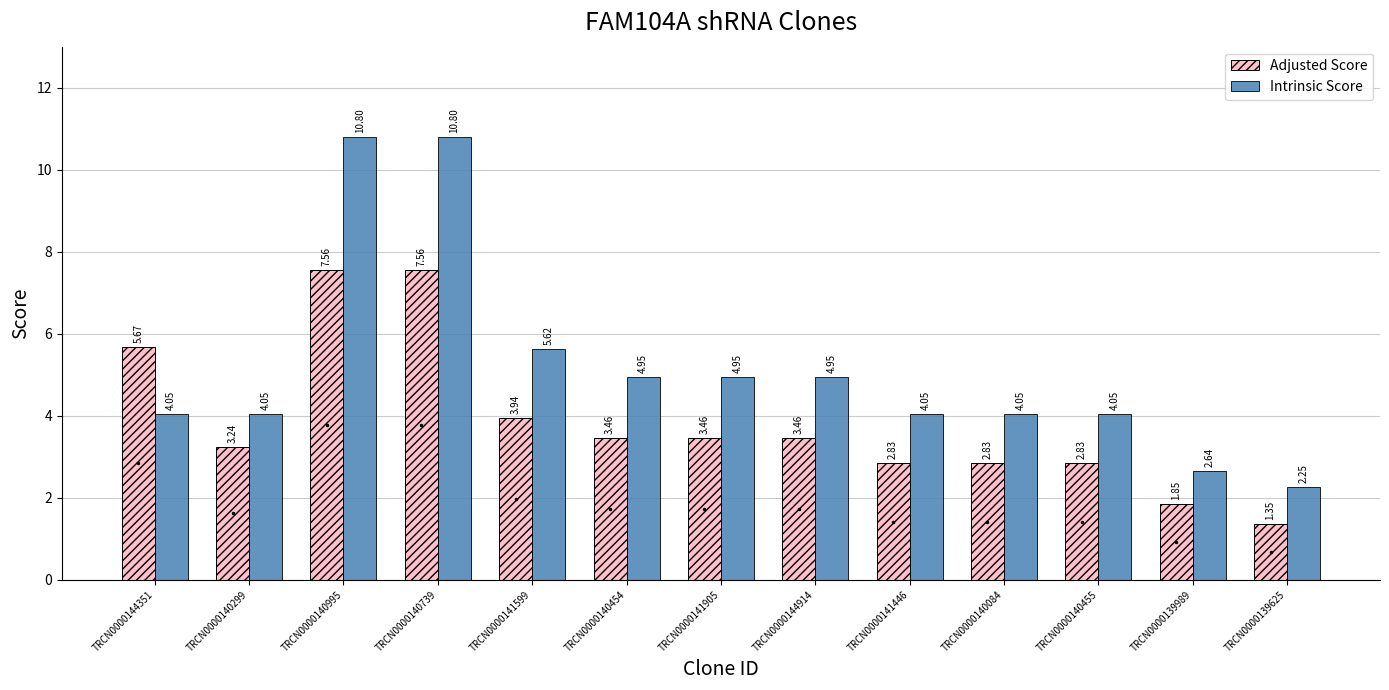

What is the difference between the highest and lowest values at TRCN0000140299?

0.8